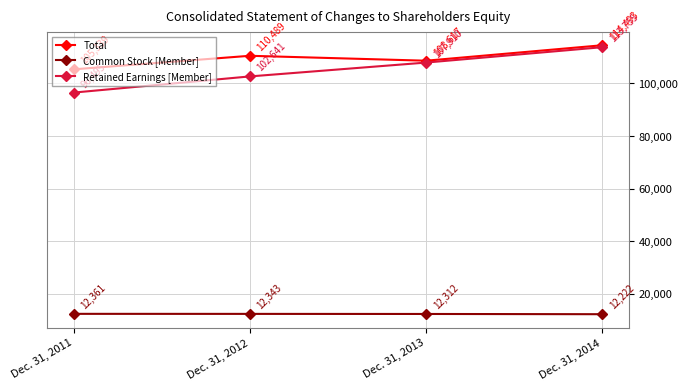

At Dec. 31, 2013, list the series in order from smallest to largest.

Common Stock [Member], Retained Earnings [Member], Total